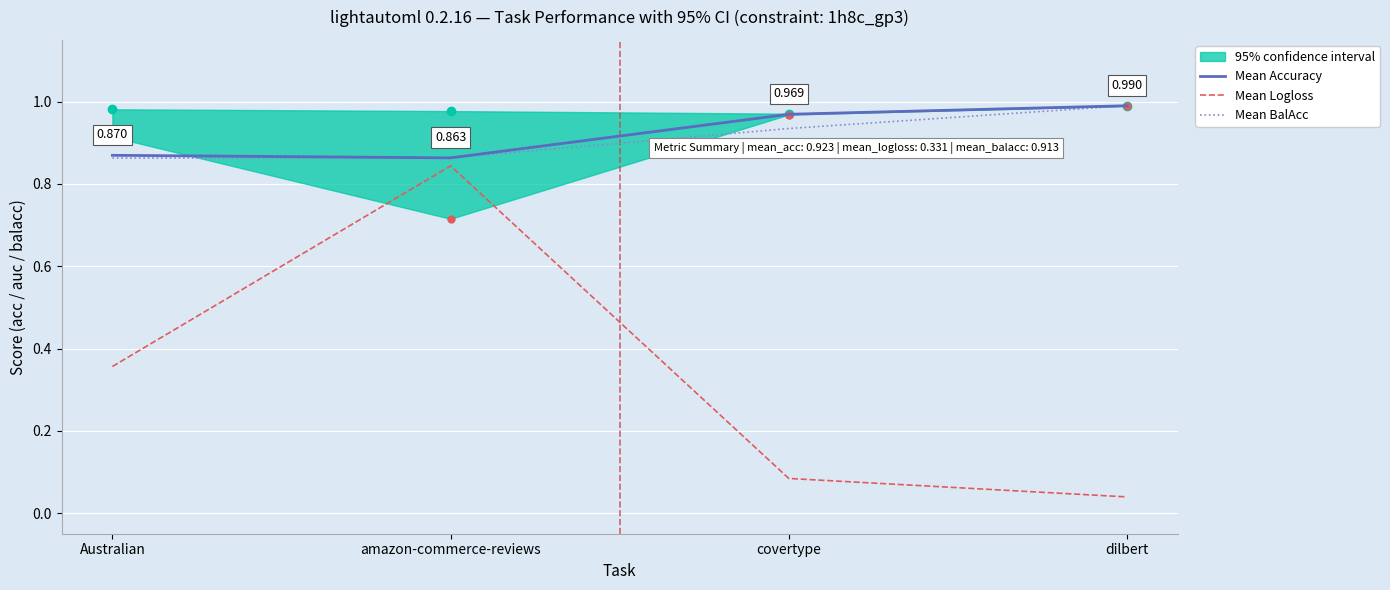

True or false: Mean BalAcc and Mean Logloss cross at least once.

False